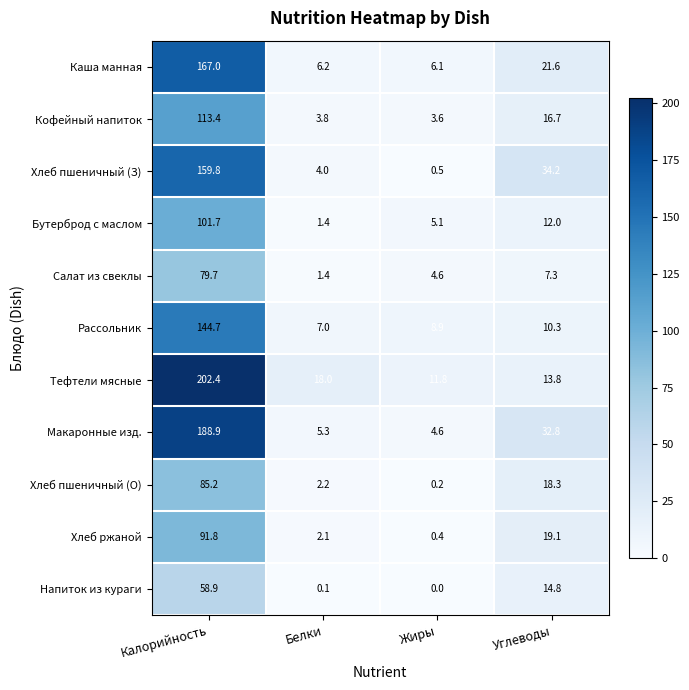

Where is Макаронные изд. nearest to the value 96?

Углеводы